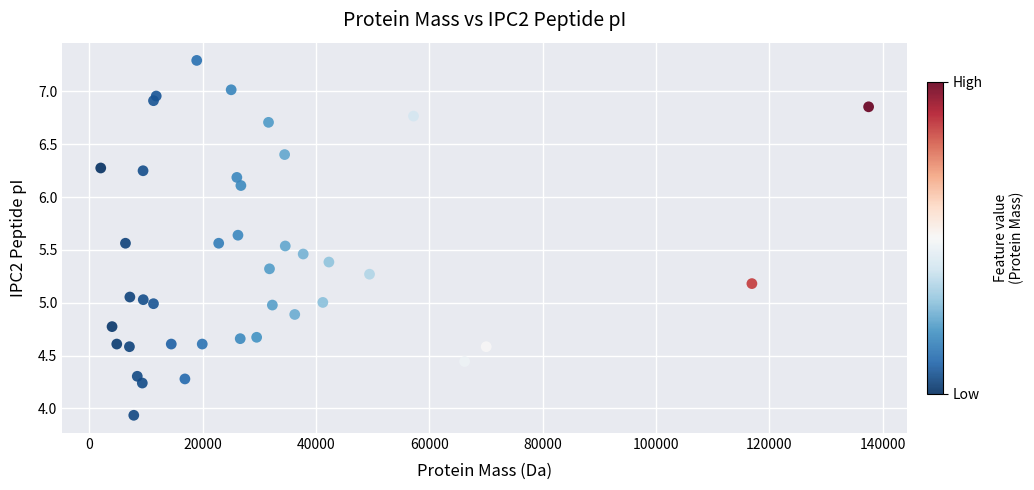

What is the range of X values (max minus min)?

135498.7